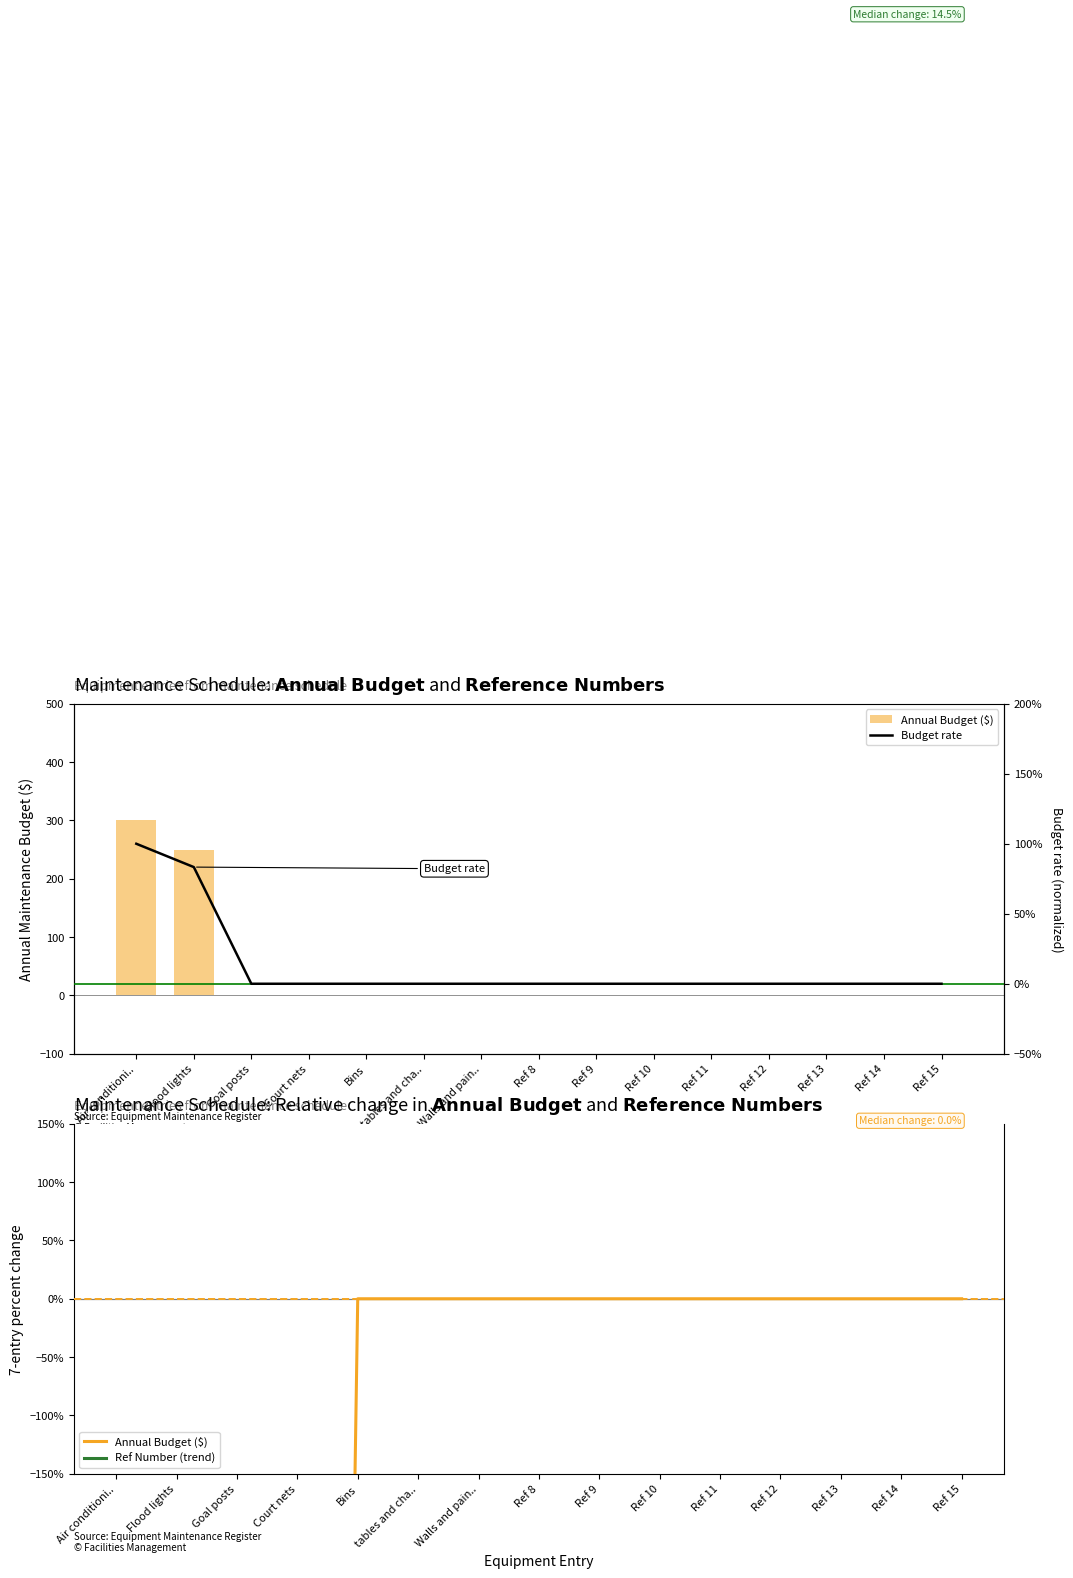

Is it true that Annual Budget ($) equals -18.6 at Ref 9?

False